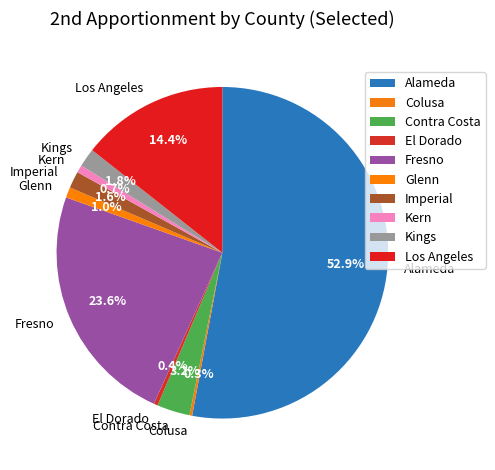

Approximately how many times larger is the value at Kern compared to Glenn?

0.7